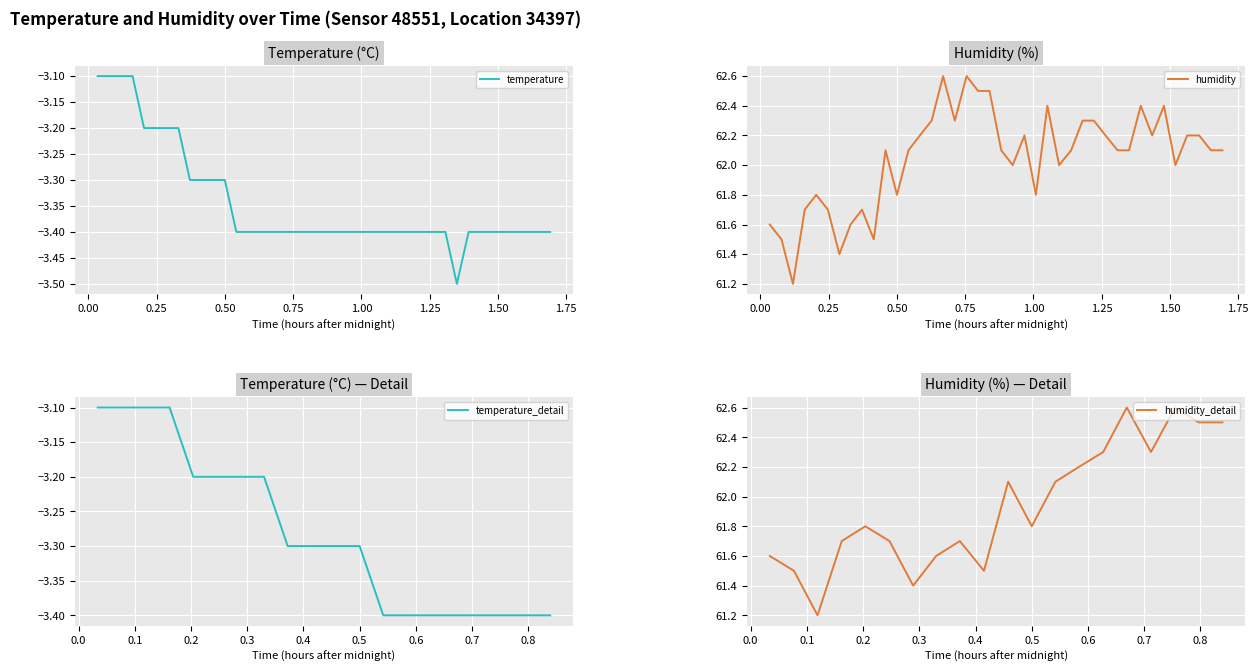

At 02:30, list the series in order from largest to smallest.

humidity, temperature